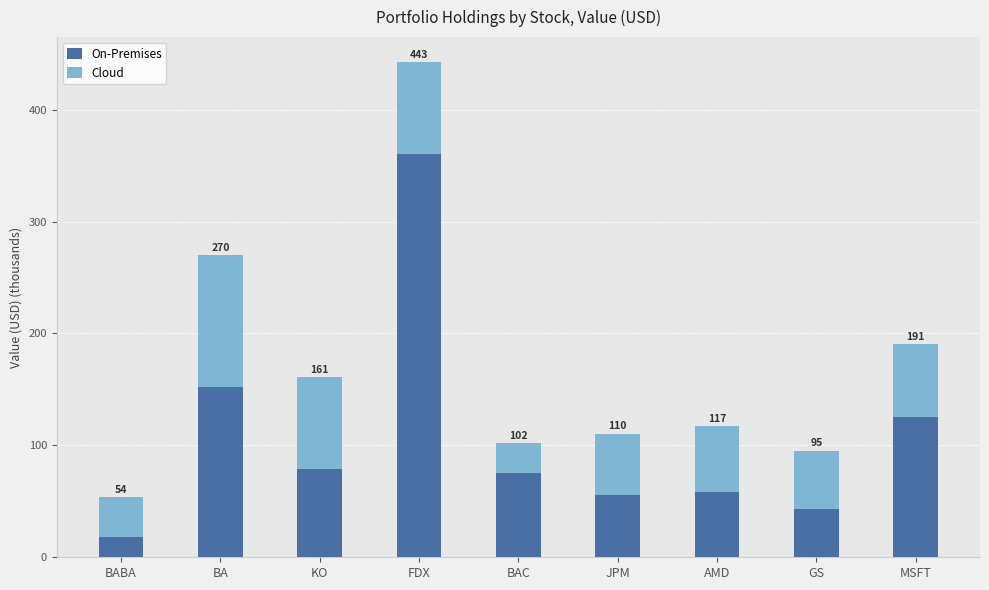

Does the chart contain stacked bars?

Yes